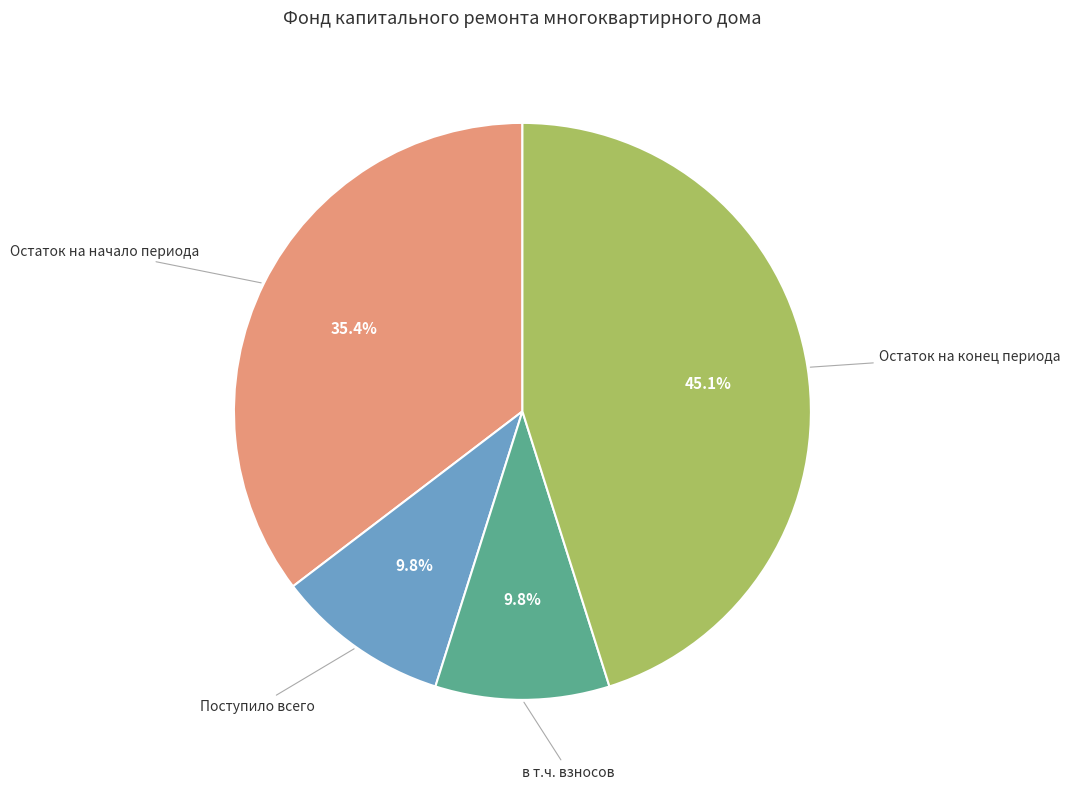

Is there any slice that represents more than half of the pie?

No